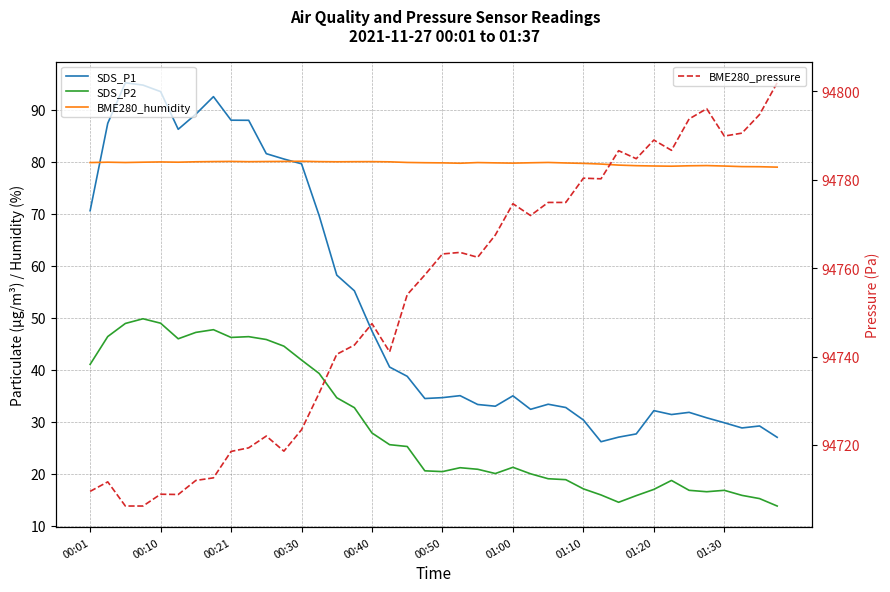

What are all the series names shown in the legend?

SDS_P1, SDS_P2, BME280_humidity, BME280_pressure